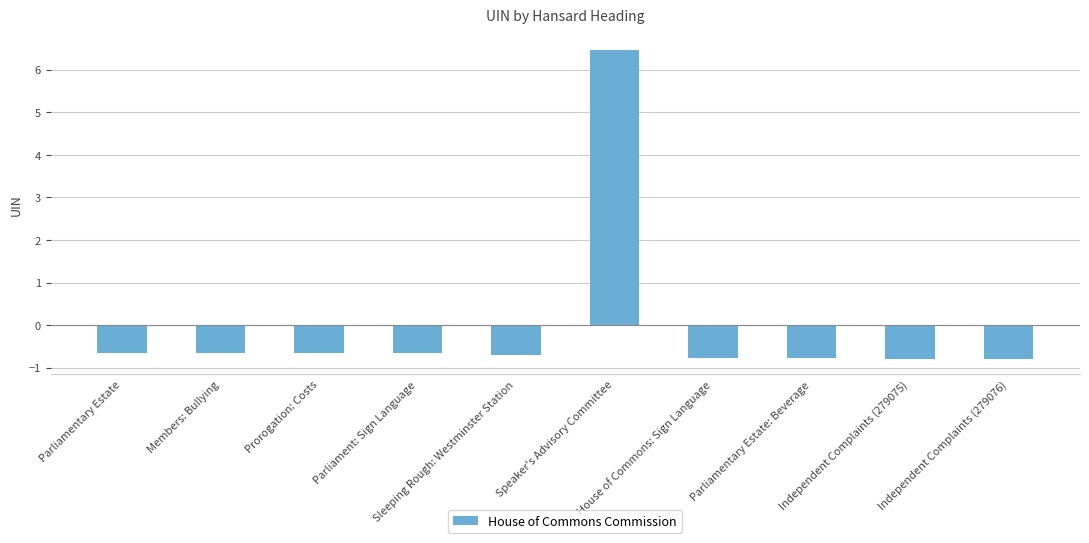

What is the change in value from Parliamentary Estate to Independent Complaints (279075)?

-0.1